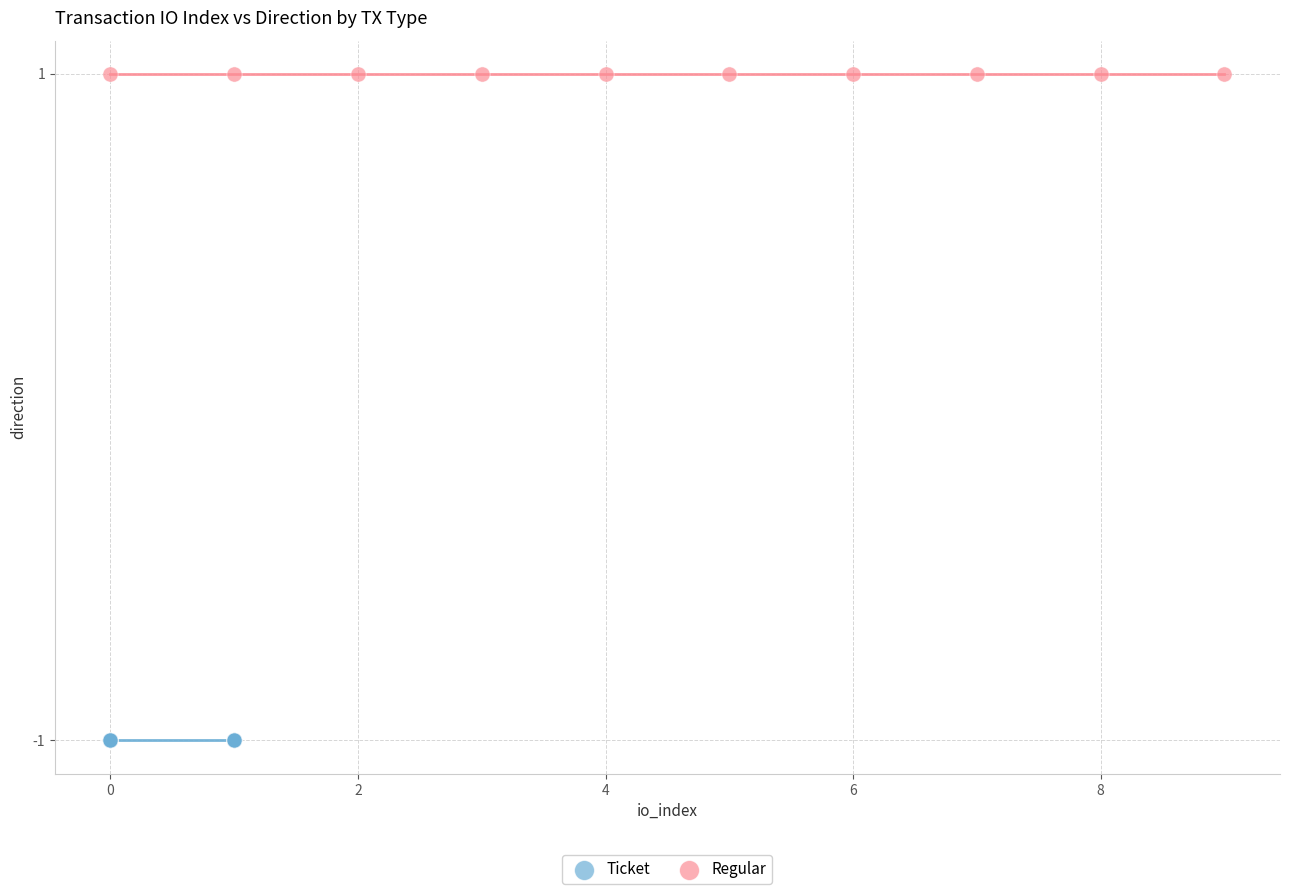

What are all the series names shown in the legend?

Ticket, Regular